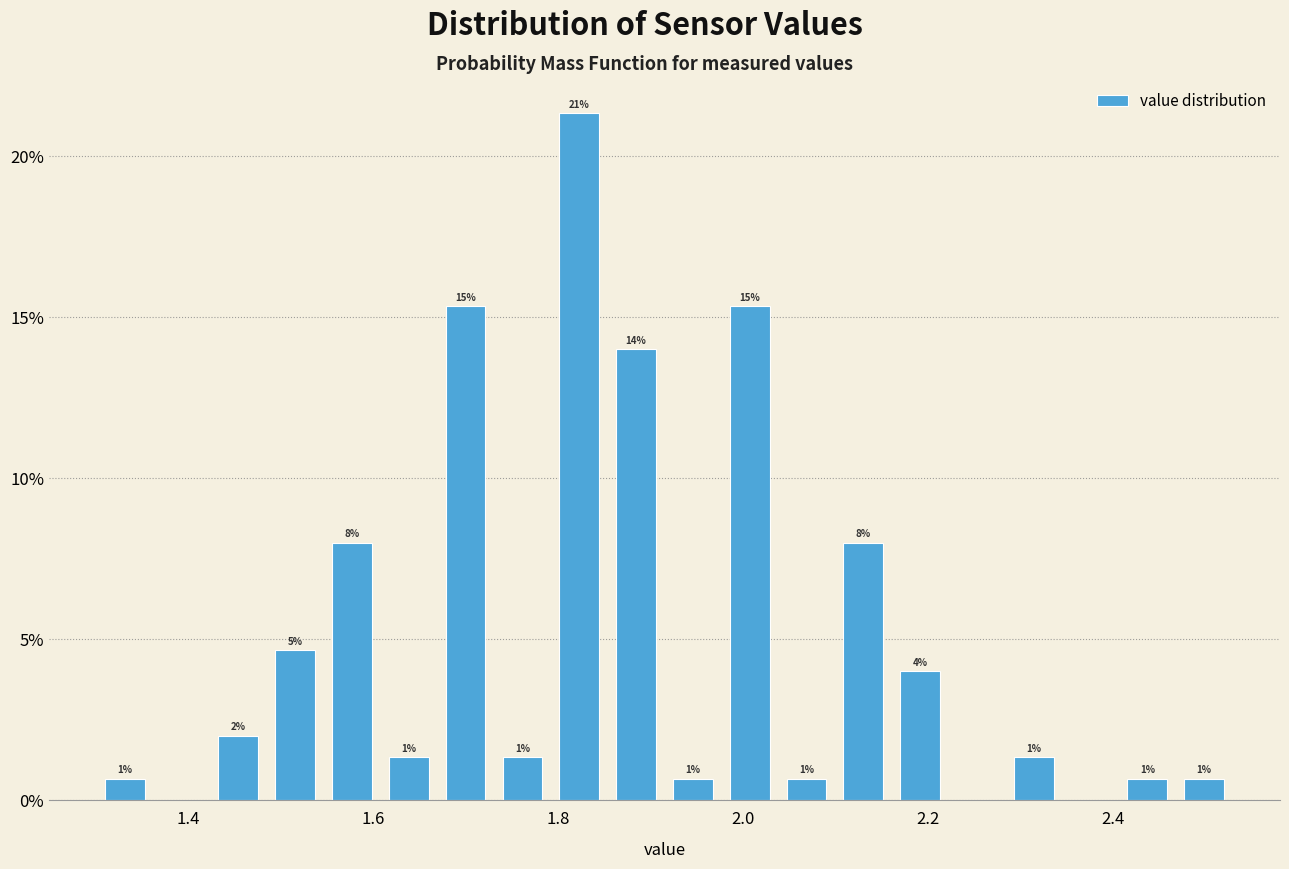

Around what value on the x-axis is the tallest bar? Give the approximate position of its centre, as read against the axis.

1.82